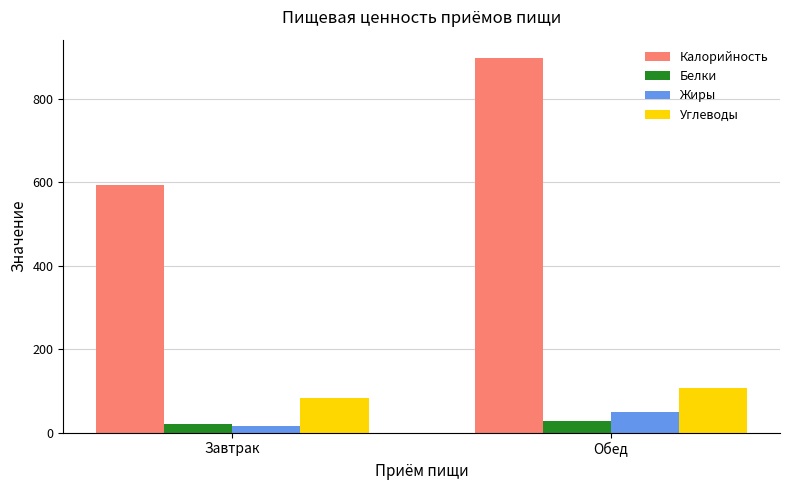

True or false: Жиры has a value of 48.3 at Обед.

True